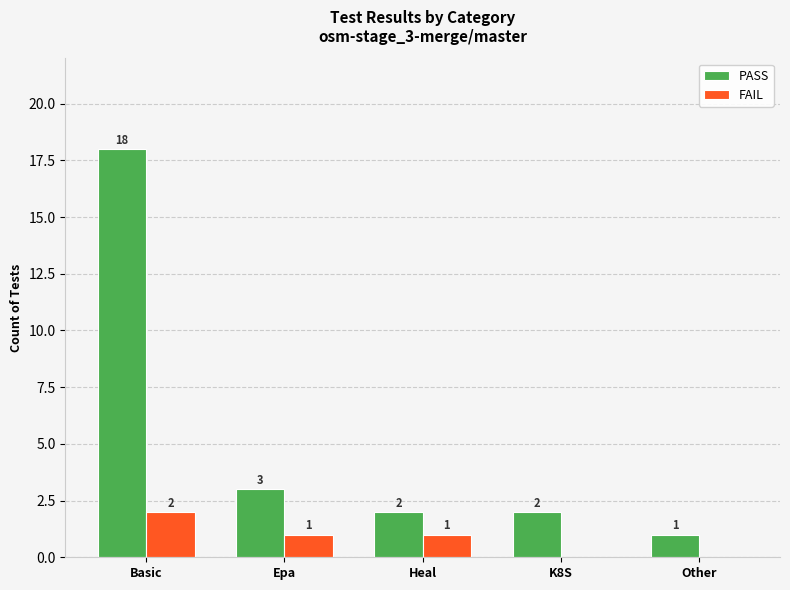

At which label does FAIL reach its peak?

Basic